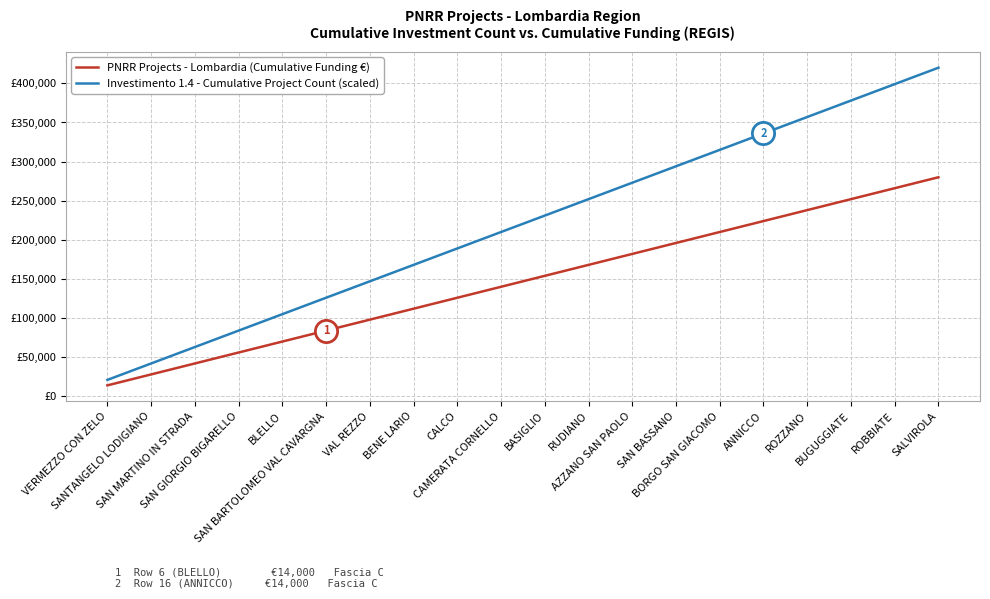

Does the chart display data point markers on the line(s)?

No